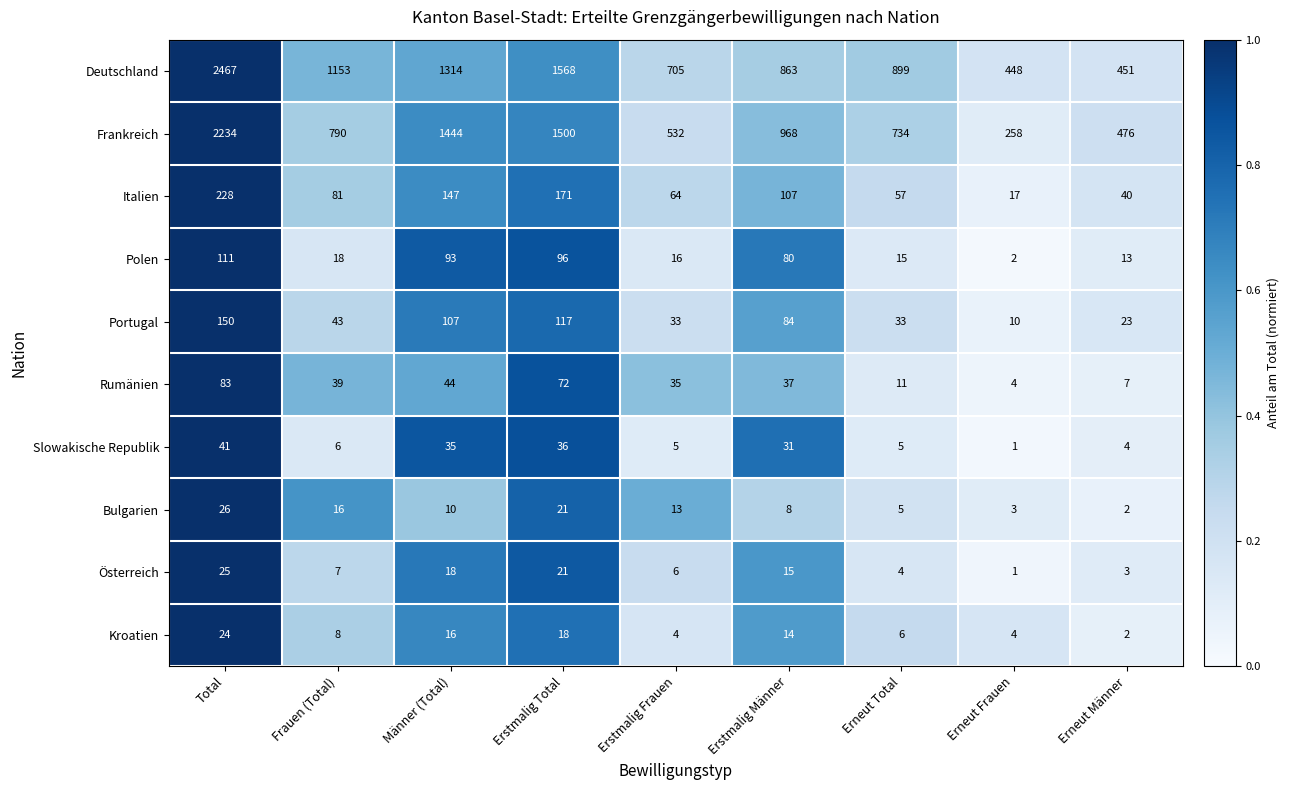

List the labels in order of Österreich value, largest first.

Total, Erstmalig Total, Männer (Total), Erstmalig Männer, Frauen (Total), Erstmalig Frauen, Erneut Total, Erneut Männer, Erneut Frauen